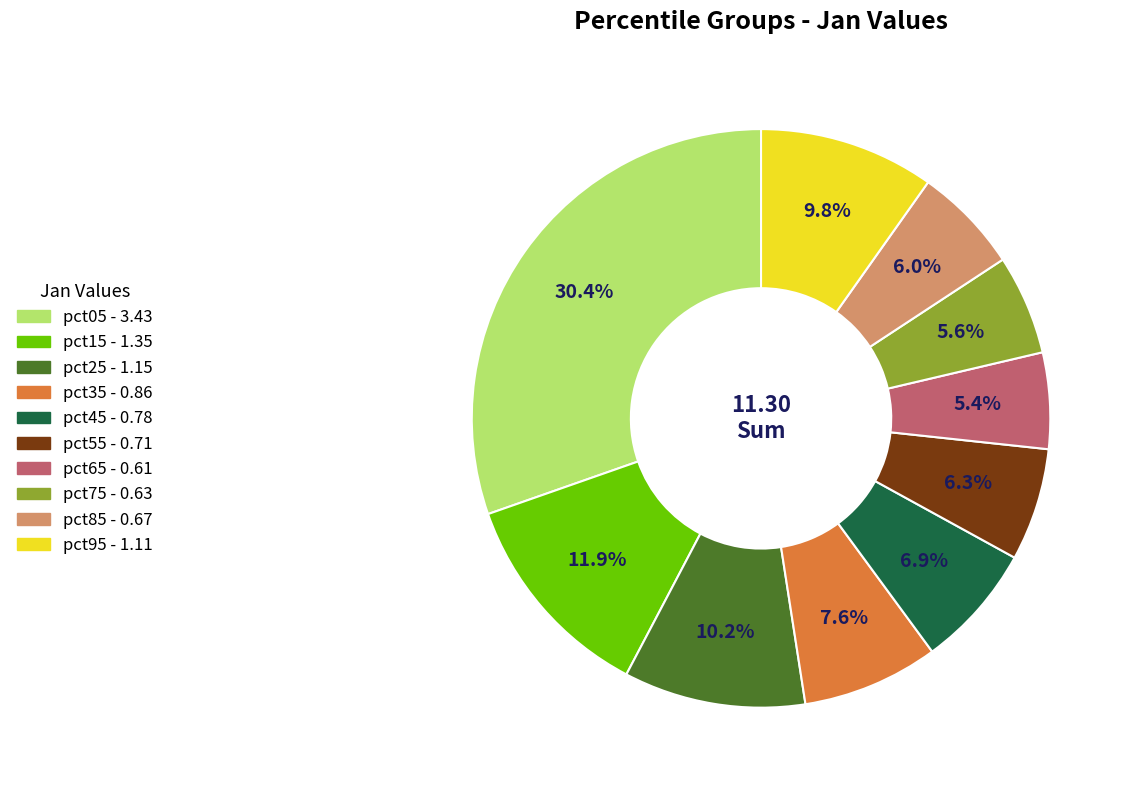

Do pct45 and pct95 together represent more than half of the pie?

No